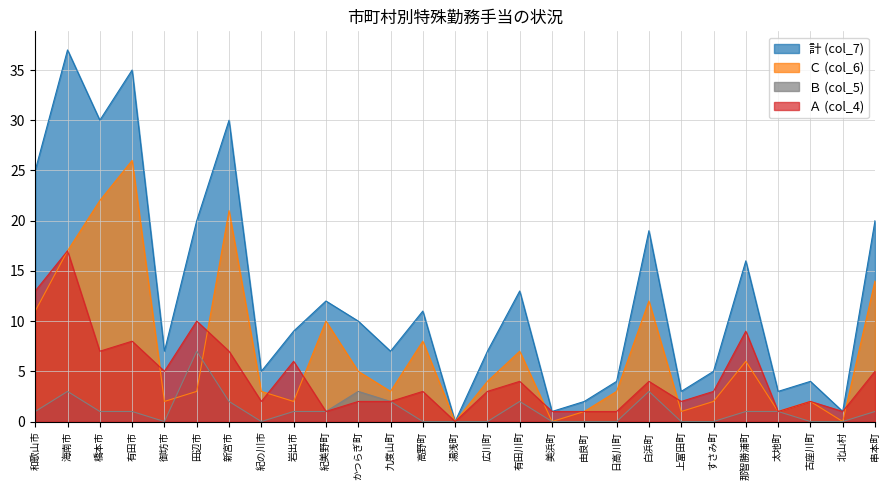

How many values in the 計 (col_7) series are below 9?

13